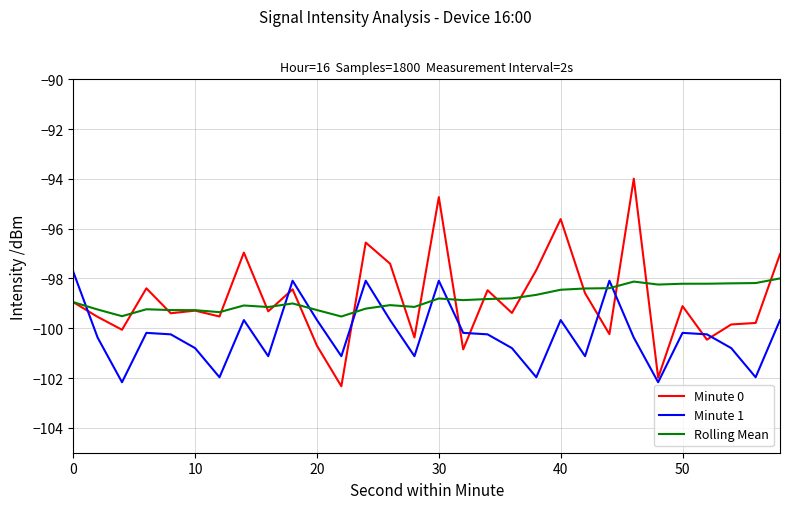

Which series has the largest range (max minus min)?

Minute 0